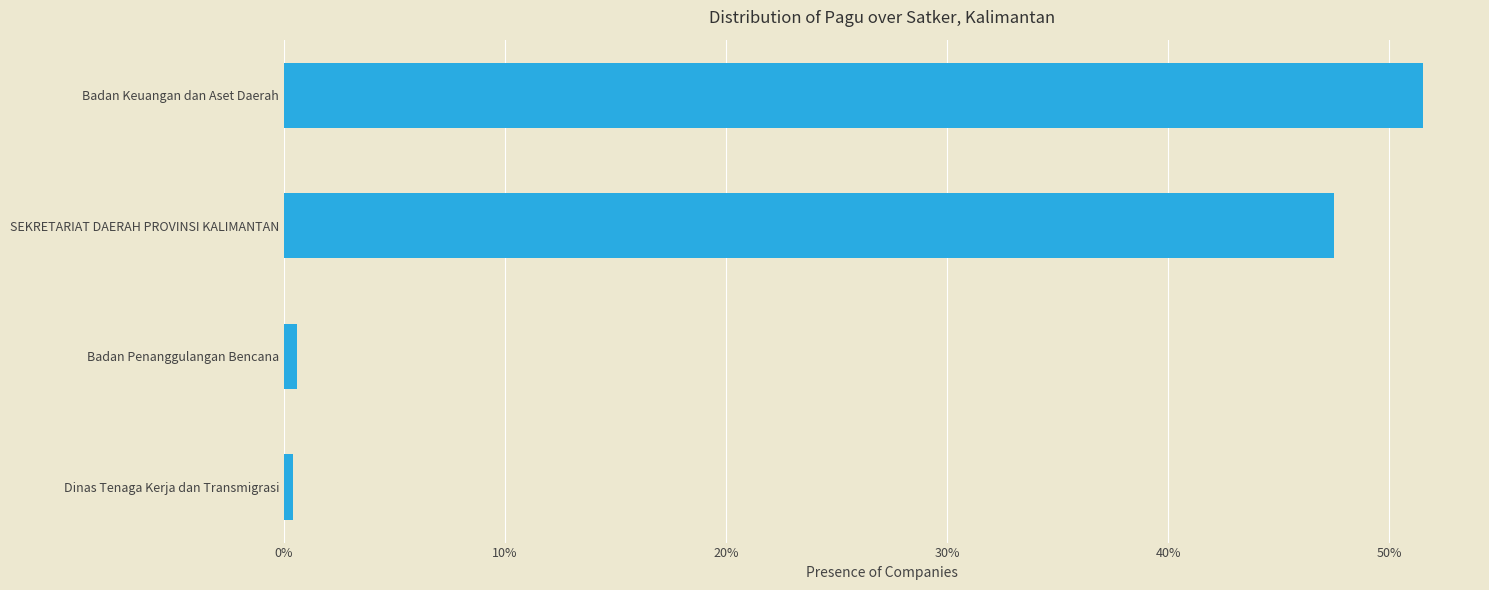

Which category has the highest value across all series?

Badan Keuangan dan Aset Daerah